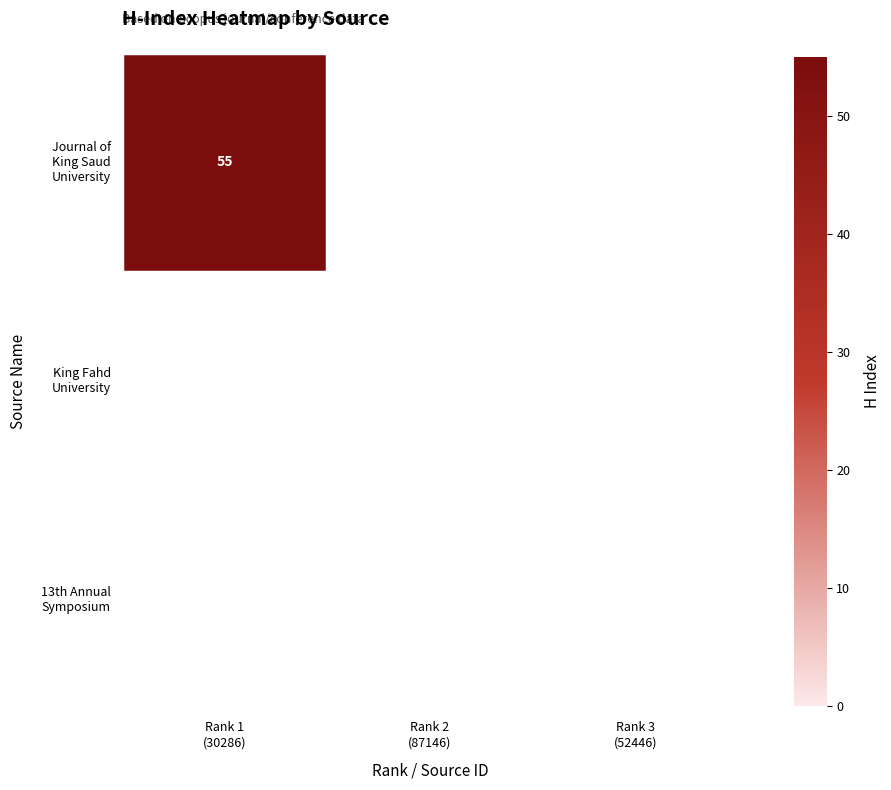

Is it true that 13th Annual Saudi-Japanese Symposium equals 0 at Rank 1 (30286)?

True